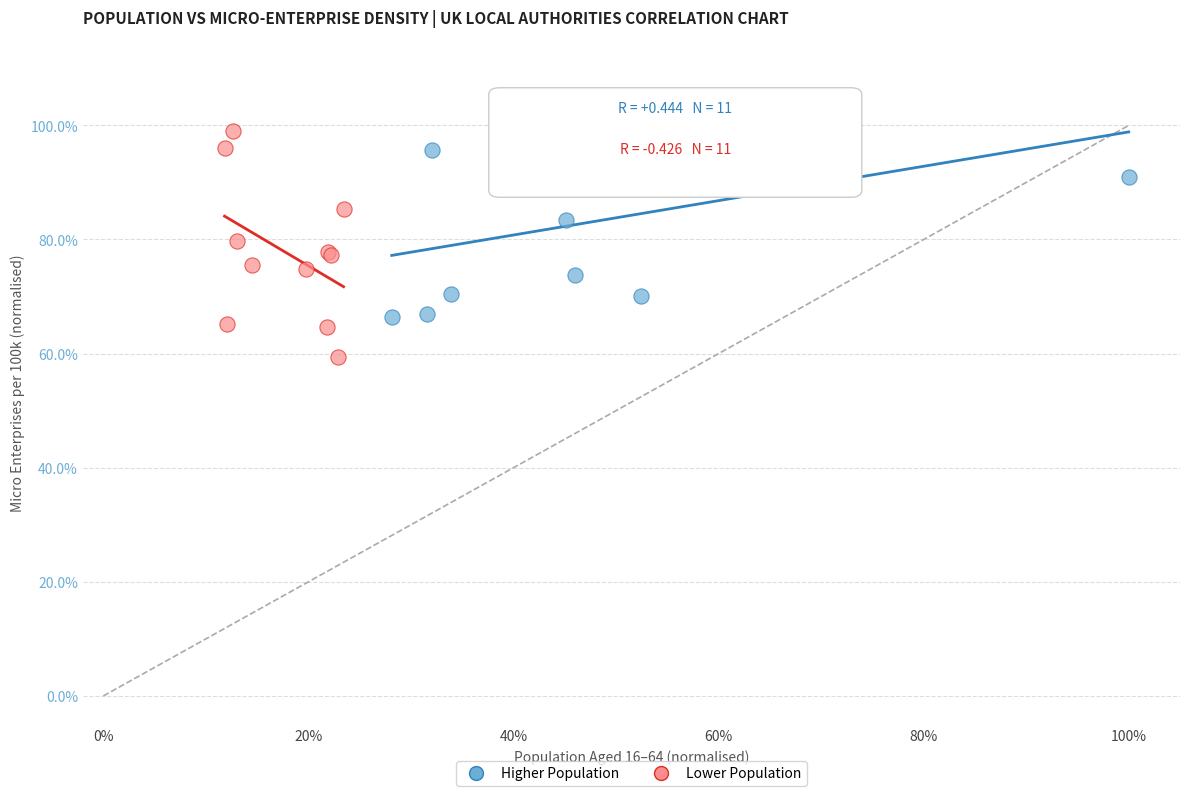

Which series contains the highest Y value?

Higher Population